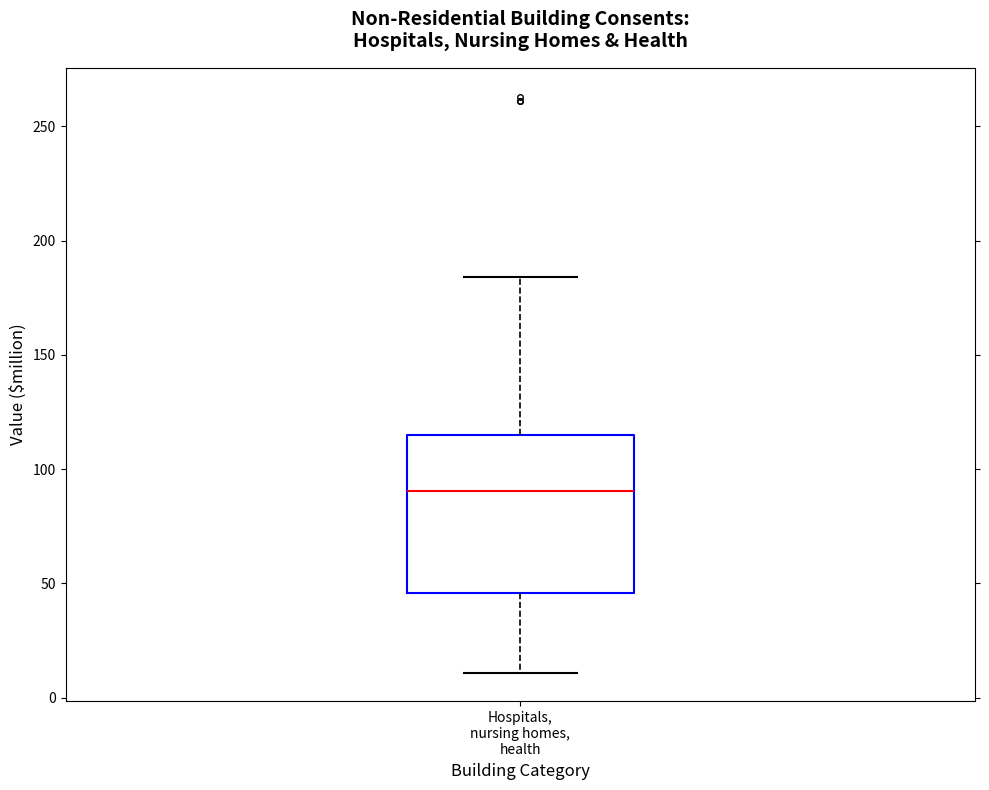

Transcribe this box plot: give where the median line is, the range the box spans, and where the two whiskers end, as read against the y-axis. The values are not printed on the chart, so give them approximately, as read against the axis.

median 90, box 45 to 115, whiskers 10 to 185